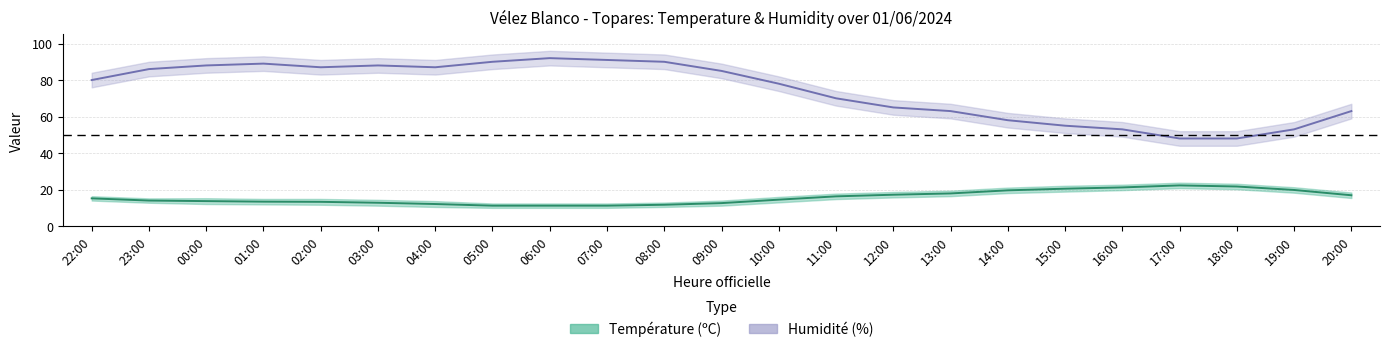

What value does the Humidité (%) series have at 22:00?

80.0